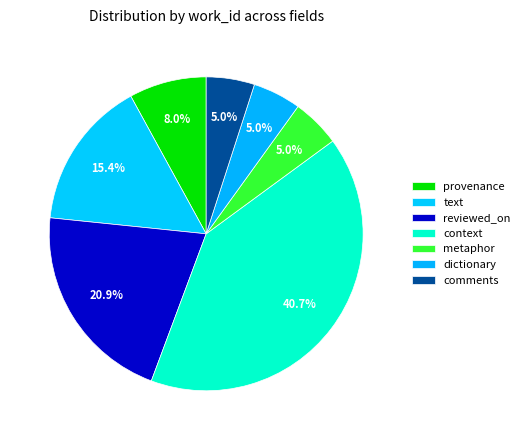

Count the number of slices in the pie.

7